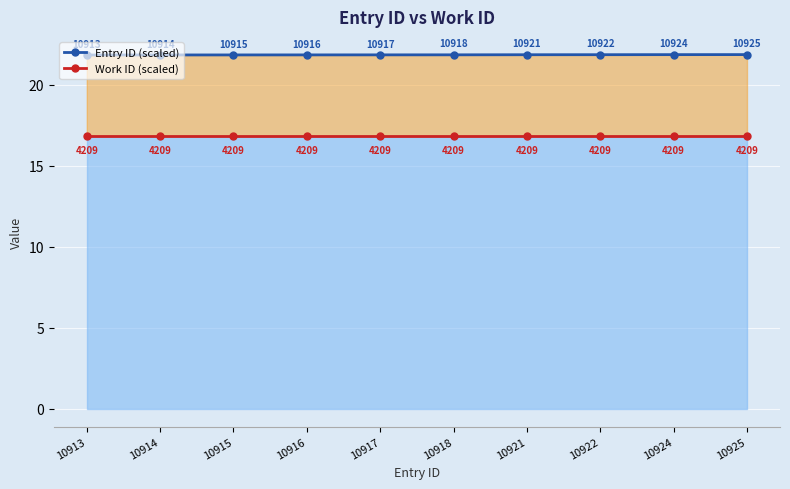

At which category is the sum across all series the highest?

10925